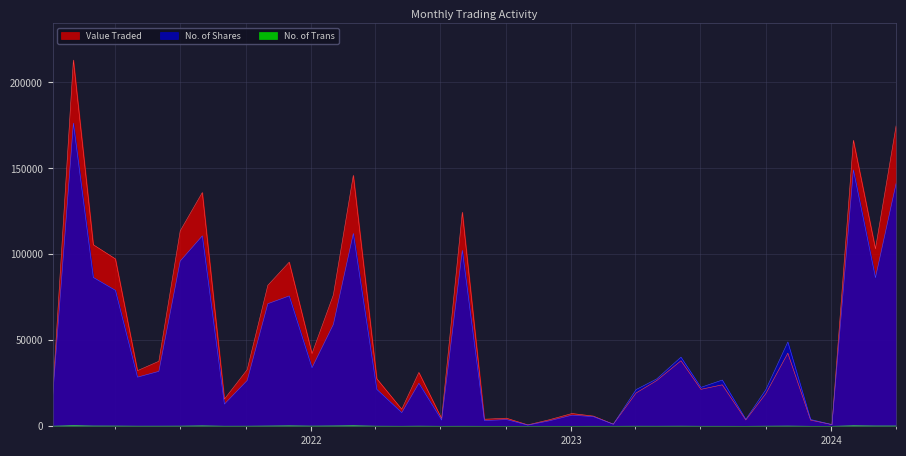

Does the chart display data point markers on the line(s)?

No